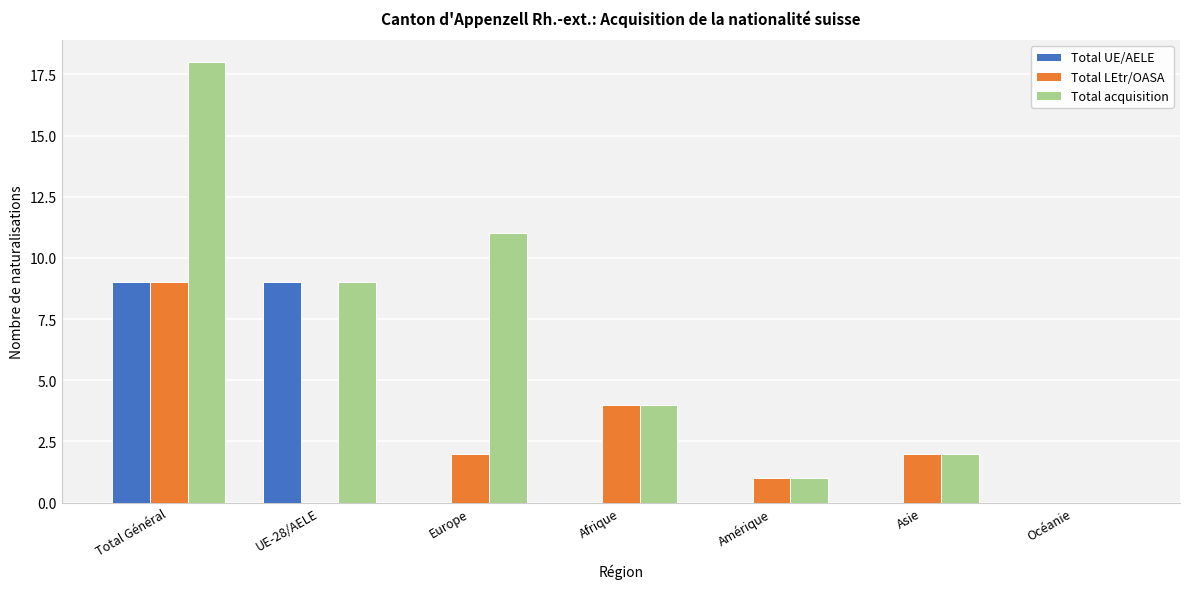

Which series has the largest total across all categories?

Total acquisition